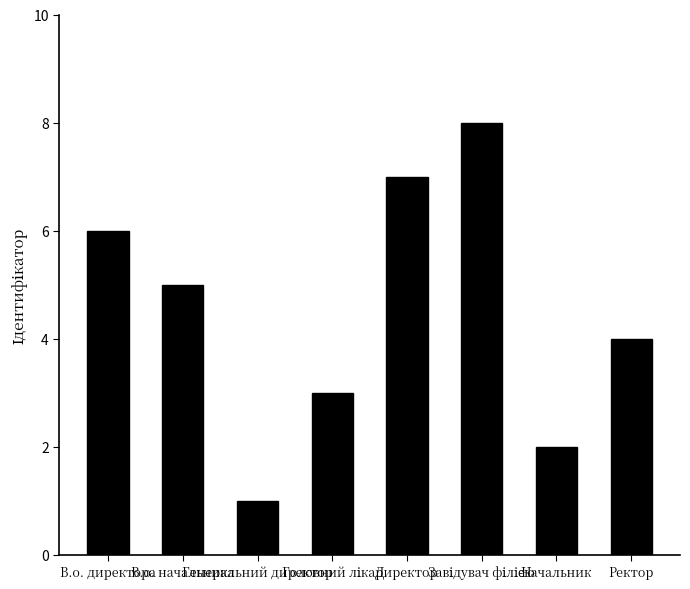

What is the sum of all values?

36